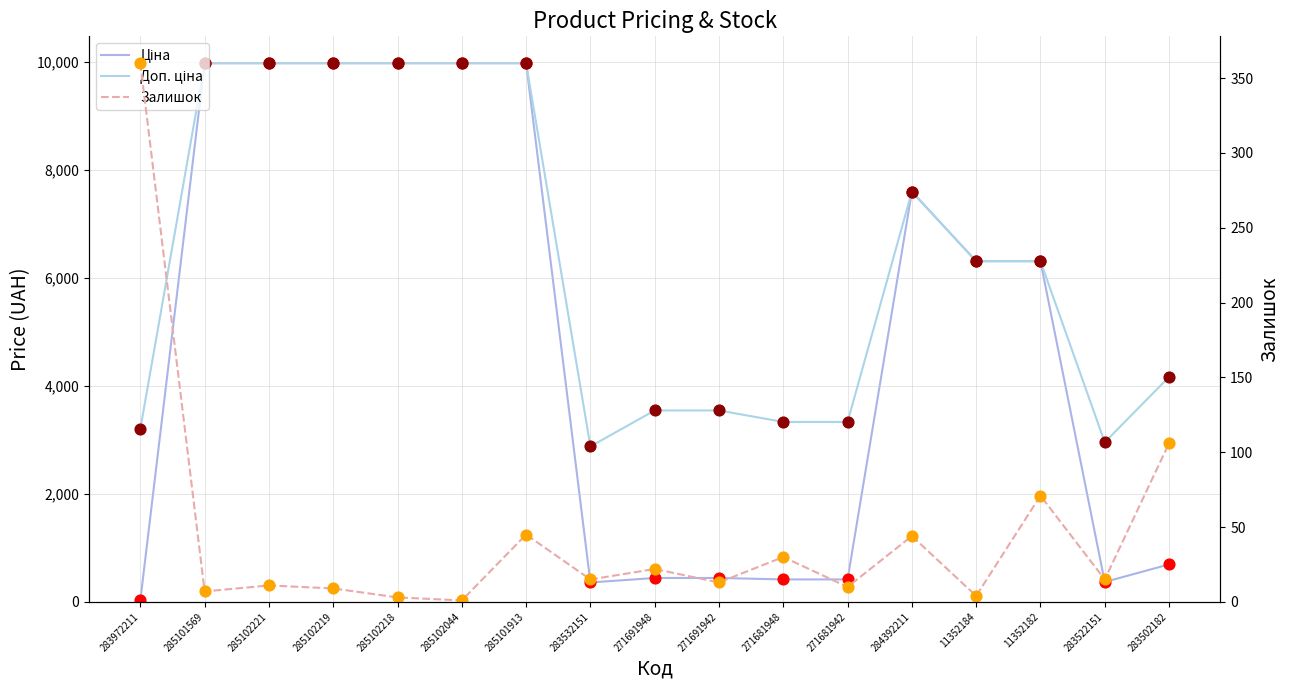

At which category is the sum across all series the highest?

285101913